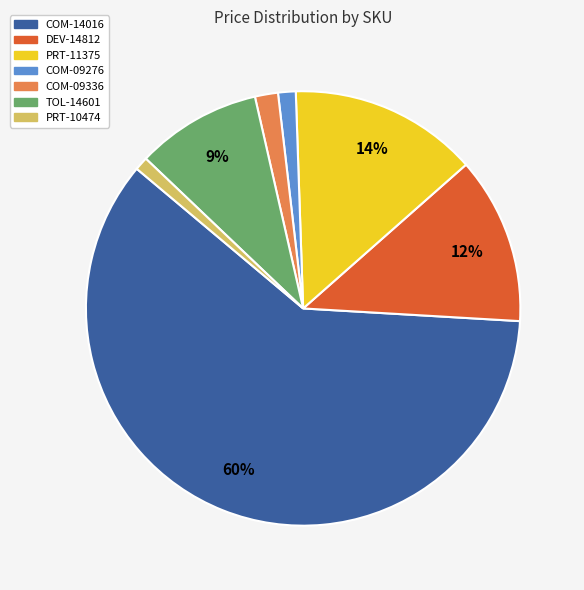

Which category has the biggest portion of the pie?

COM-14016